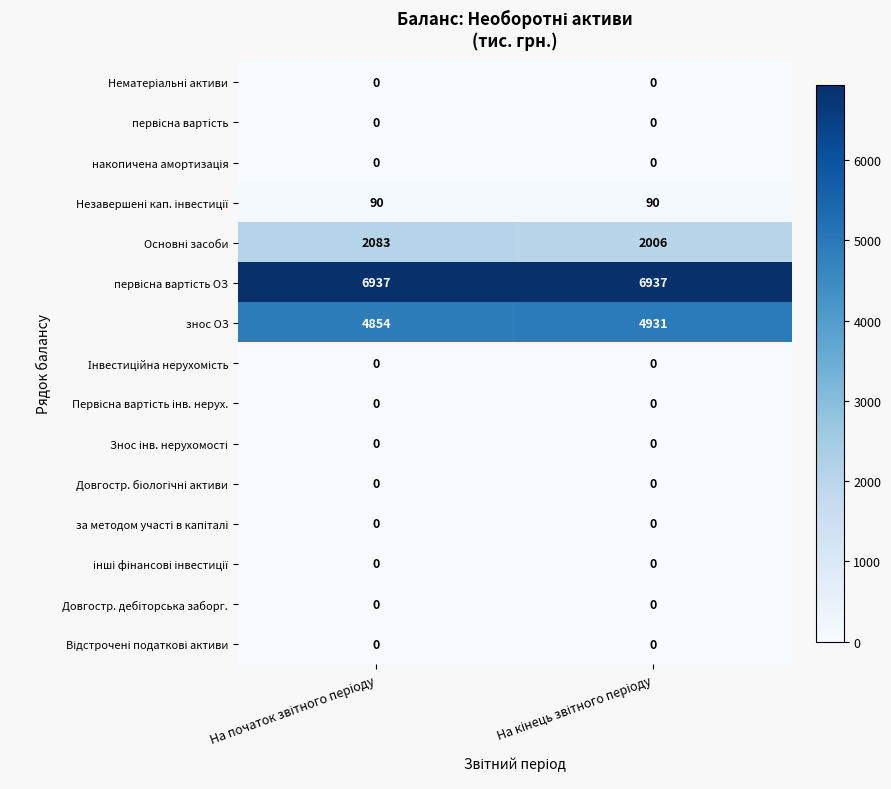

At how many categories does at least one series exceed 5563?

2